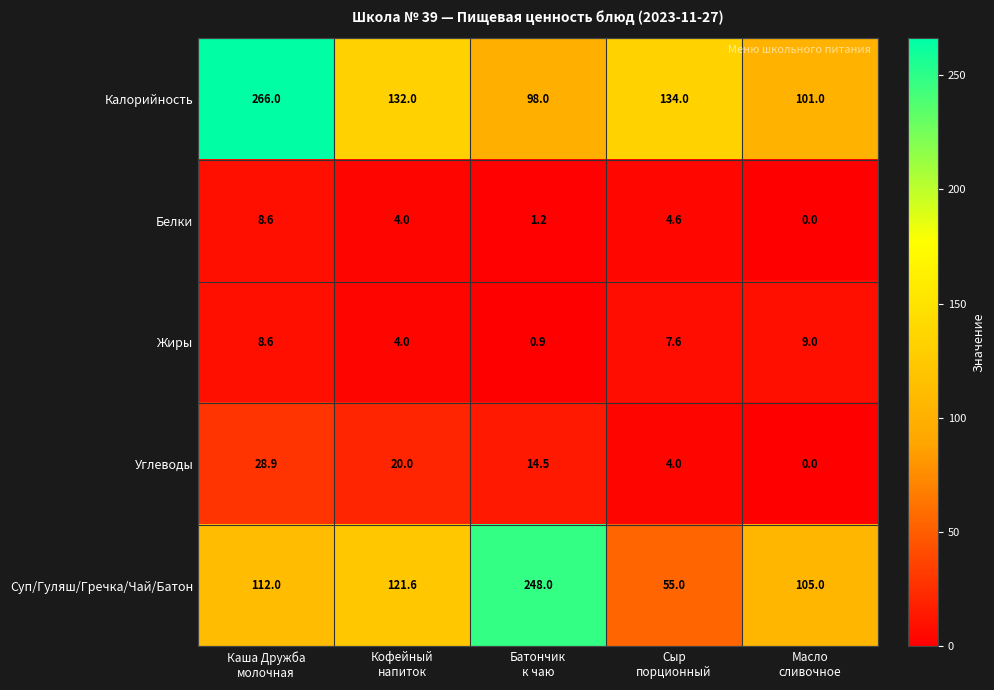

Which series has the largest range (max minus min)?

Суп/Гуляш/Гречка/Чай/Батон